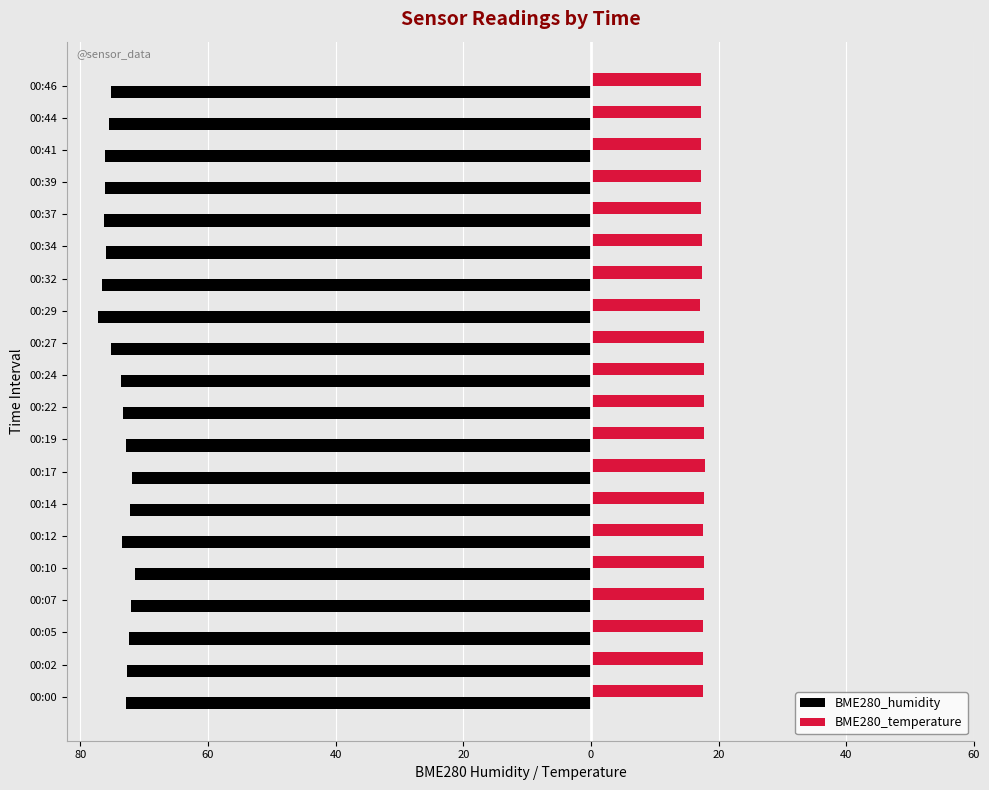

What are all the series names shown in the legend?

BME280_humidity, BME280_temperature